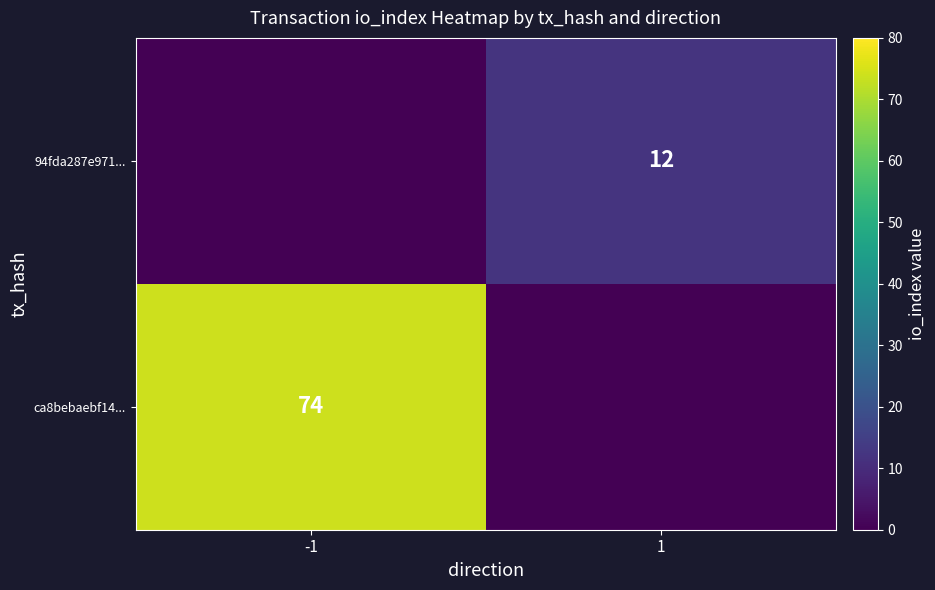

At which category is the sum across all series the highest?

-1